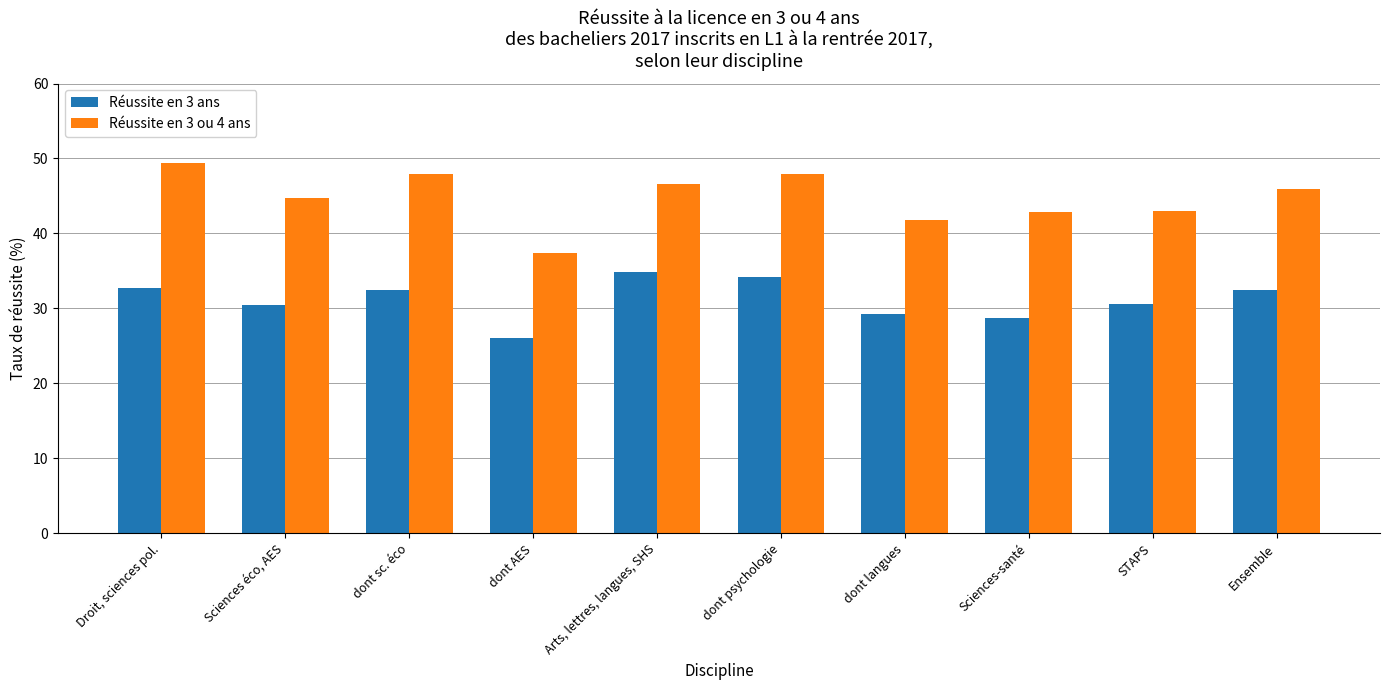

Which series has the largest total across all categories?

Réussite en 3 ou 4 ans